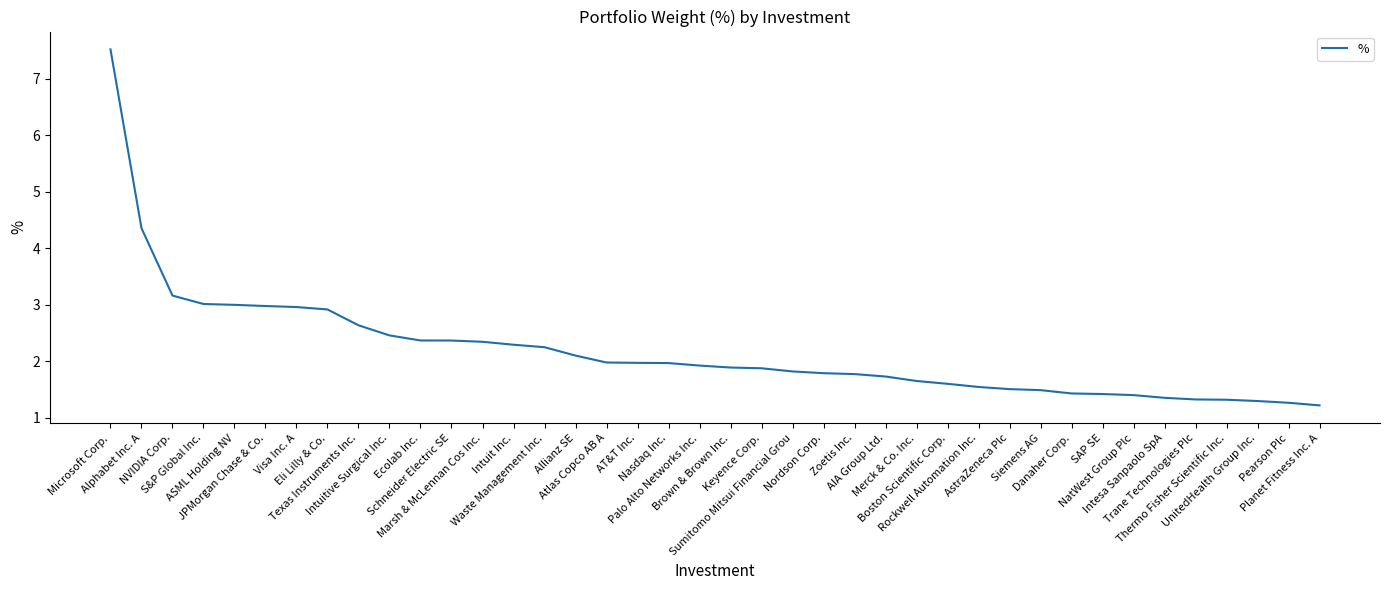

What is the difference between the maximum and minimum values?

6.3